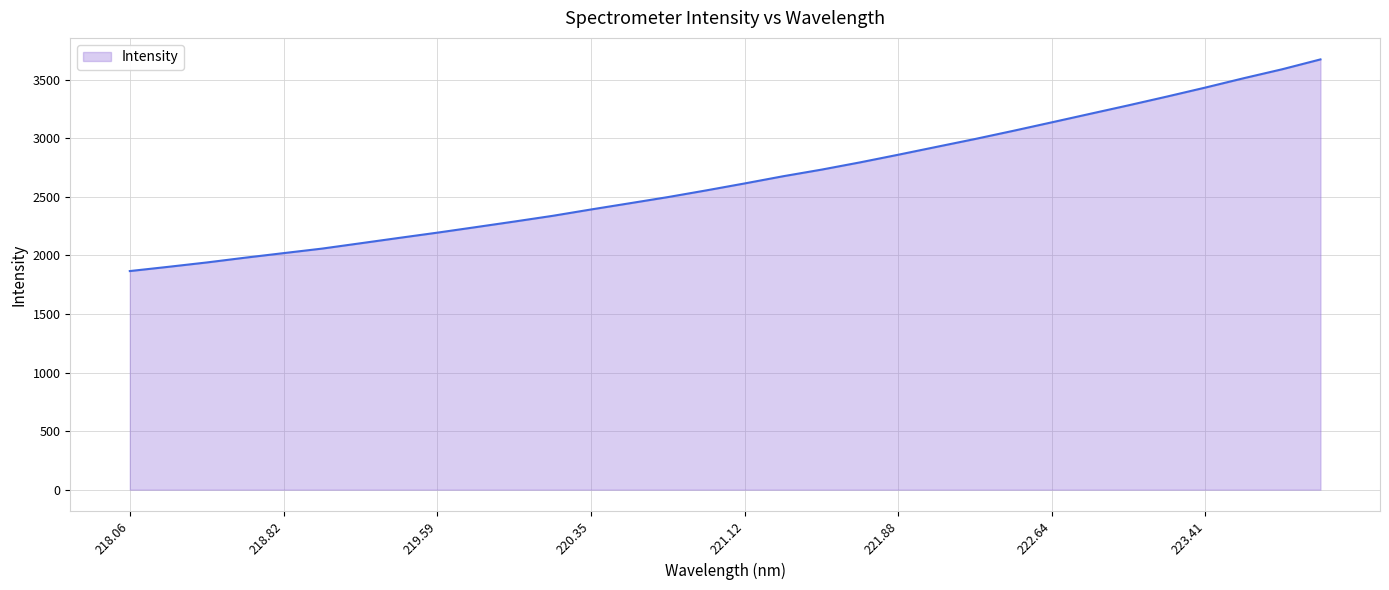

What is the greatest value displayed?

3673.2